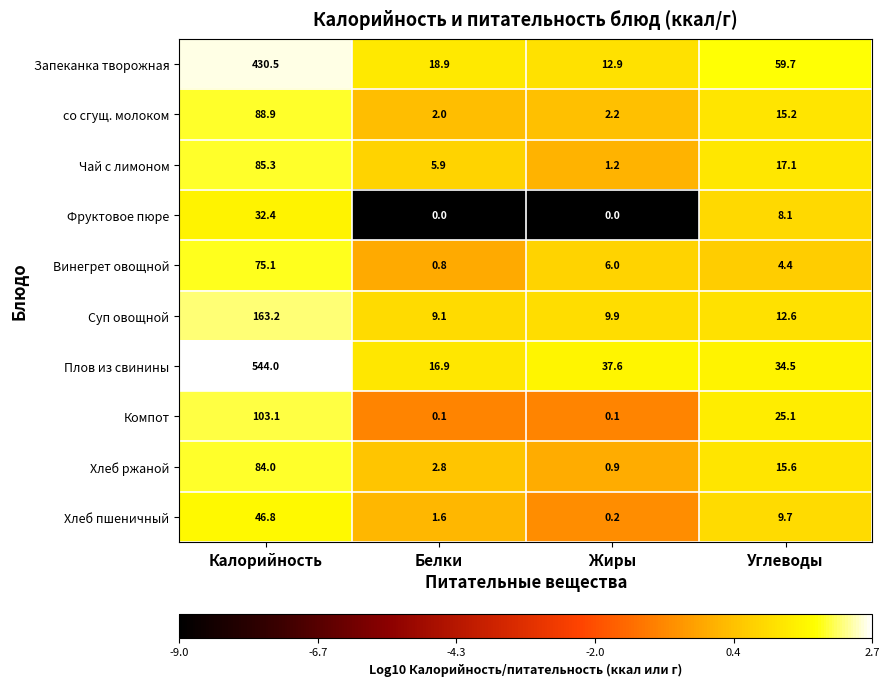

True or false: Фруктовое пюре has a value of 11.8 at Калорийность.

False